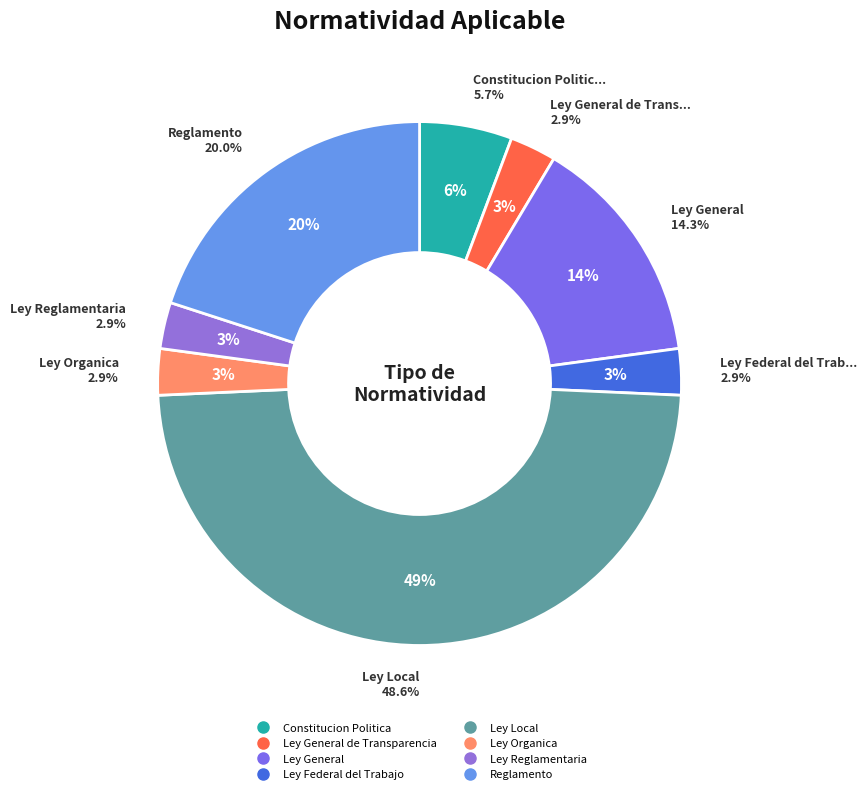

Do Ley General de Transparencia and Ley Organica together represent more than half of the pie?

No